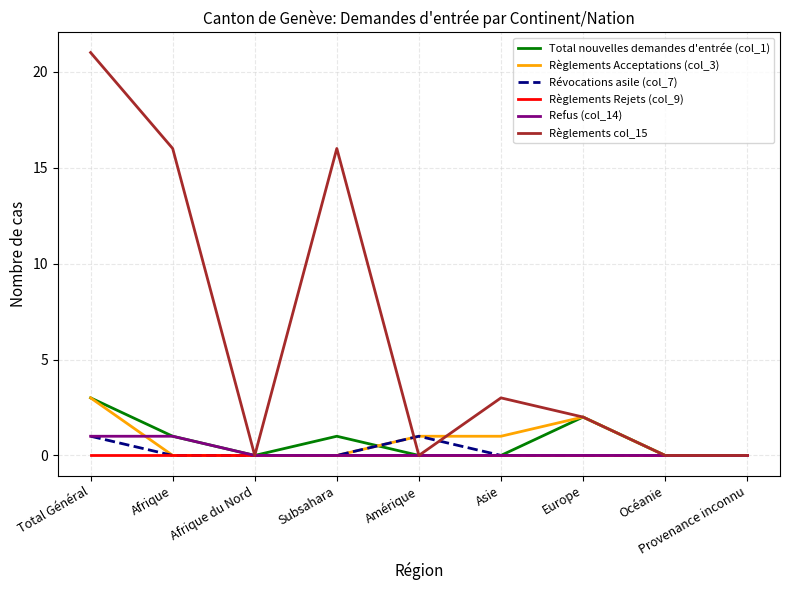

Reading left to right, what are all the values shown in this chart?

Total nouvelles demandes d'entrée (col_1): 3	1	0	1	0	0	2	0	0
Règlements Acceptations (col_3): 3	0	0	0	1	1	2	0	0
Révocations asile (col_7): 1	0	0	0	1	0	0	0	0
Règlements Rejets (col_9): 0	0	0	0	0	0	0	0	0
Refus (col_14): 1	1	0	0	0	0	0	0	0
Règlements col_15: 21	16	0	16	0	3	2	0	0